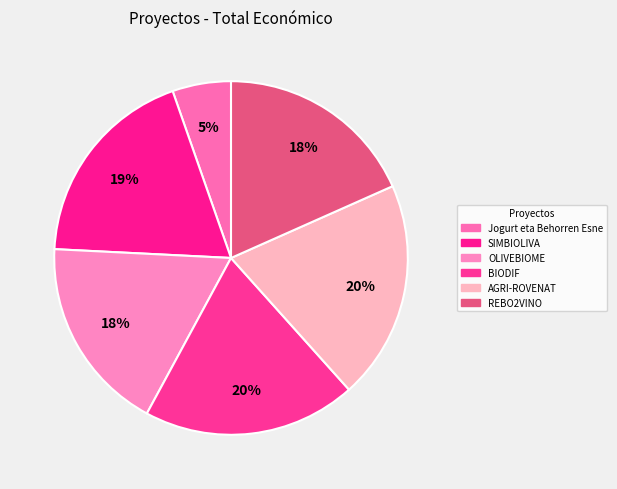

To the nearest percent, what is the combined percentage of OLIVEBIOME and BIODIF?

37%